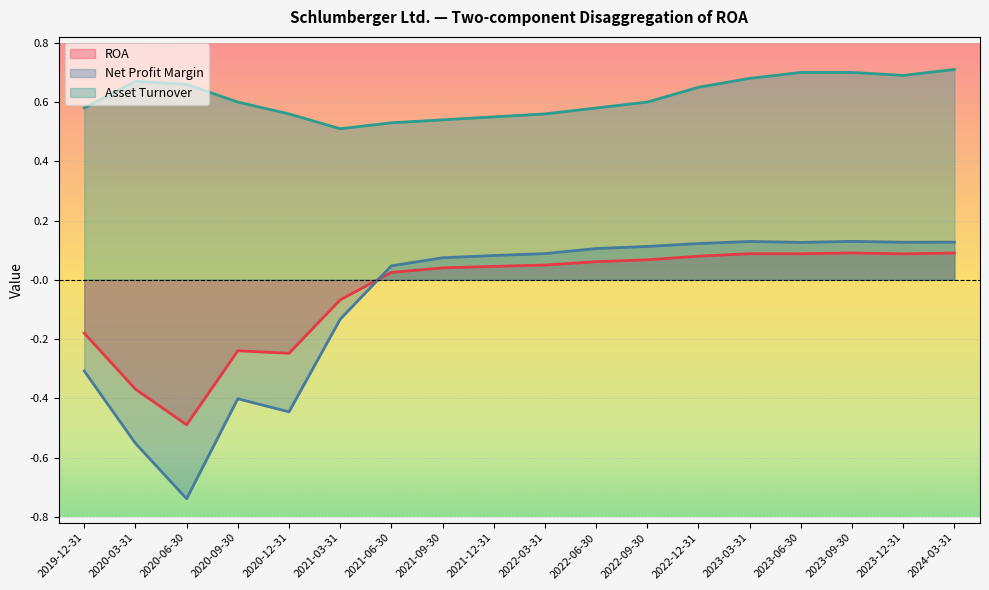

The Net Profit Margin series shows -0.9 at 2020-03-31. True or false?

False